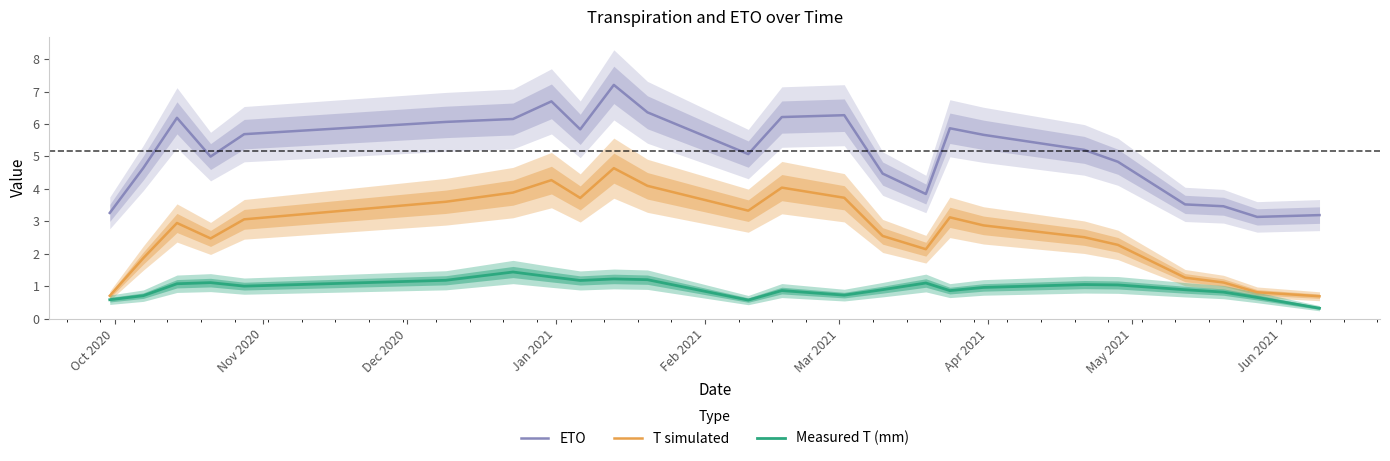

True or false: Measured T (mm) and ETO intersect in this chart.

False